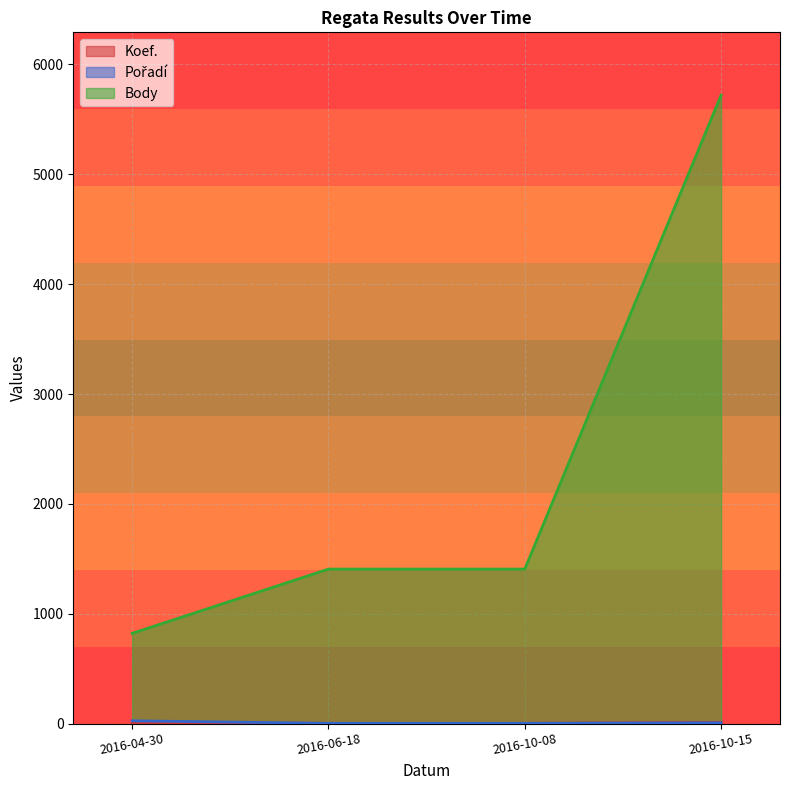

At which label does Koef. first exceed 7?

2016-10-15